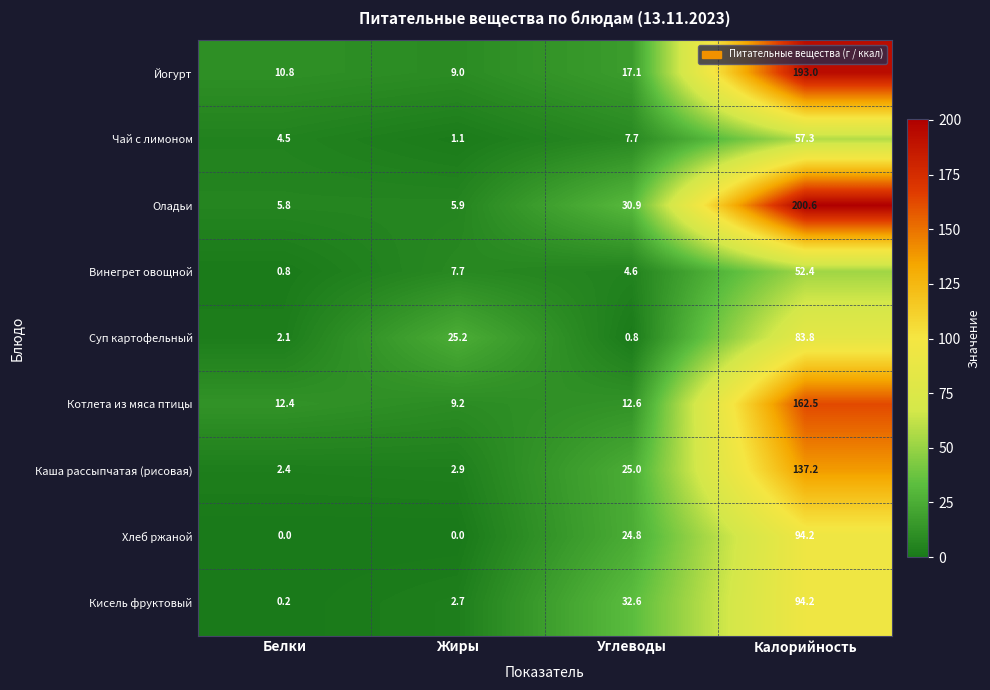

How many distinct data groups are displayed?

9